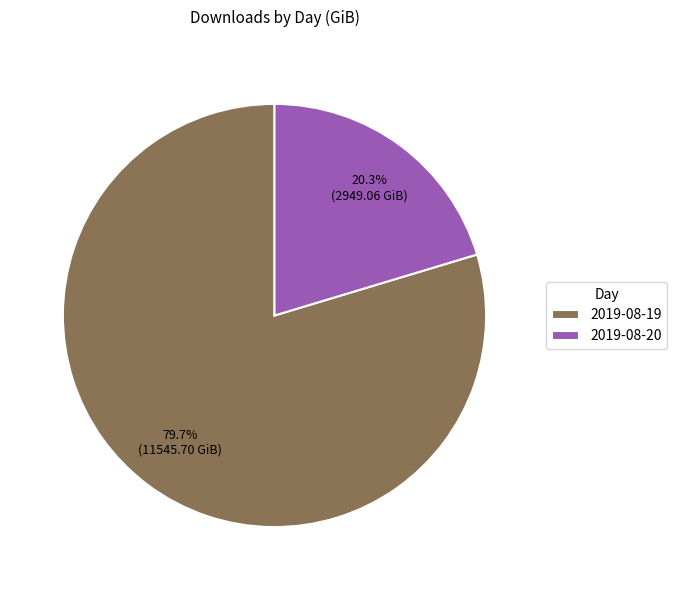

Between 2019-08-20 and 2019-08-19, which is larger?

2019-08-19